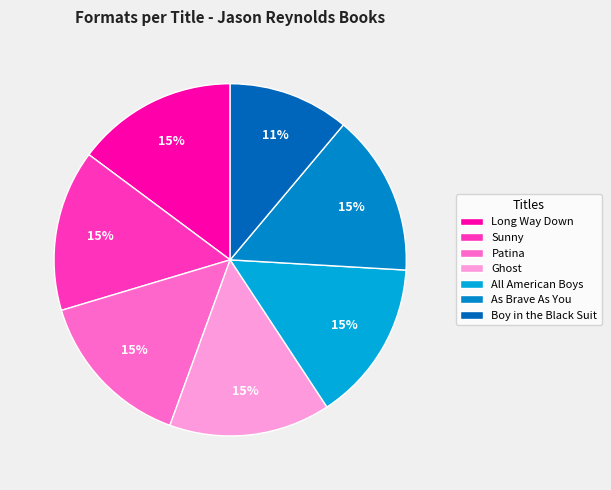

Combined, do All American Boys and As Brave As You account for over 50%?

No